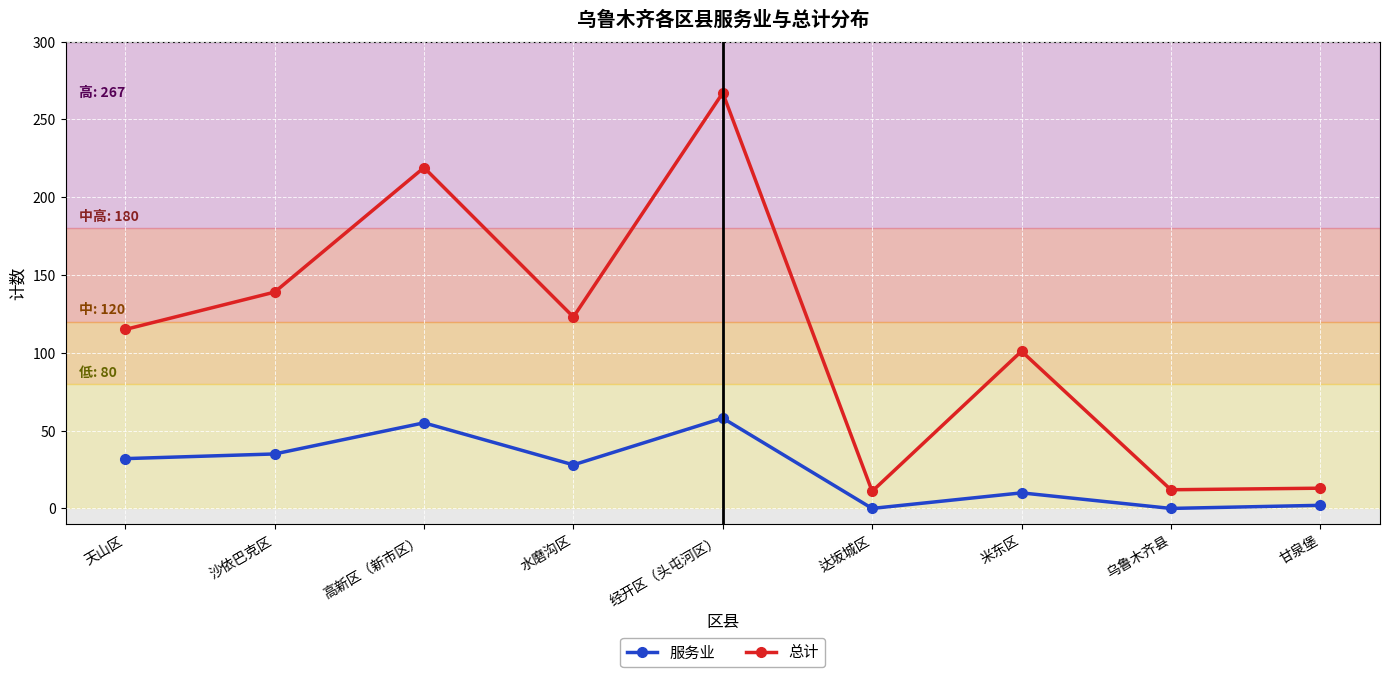

Rank the series by their average value, from lowest to highest.

服务业, 总计